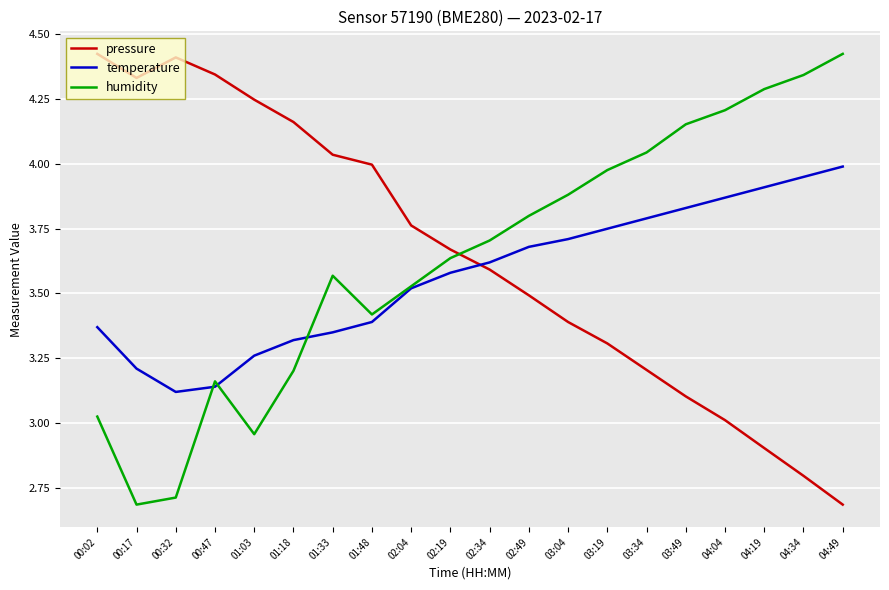

What is the minimum value shown in the chart?

2.7